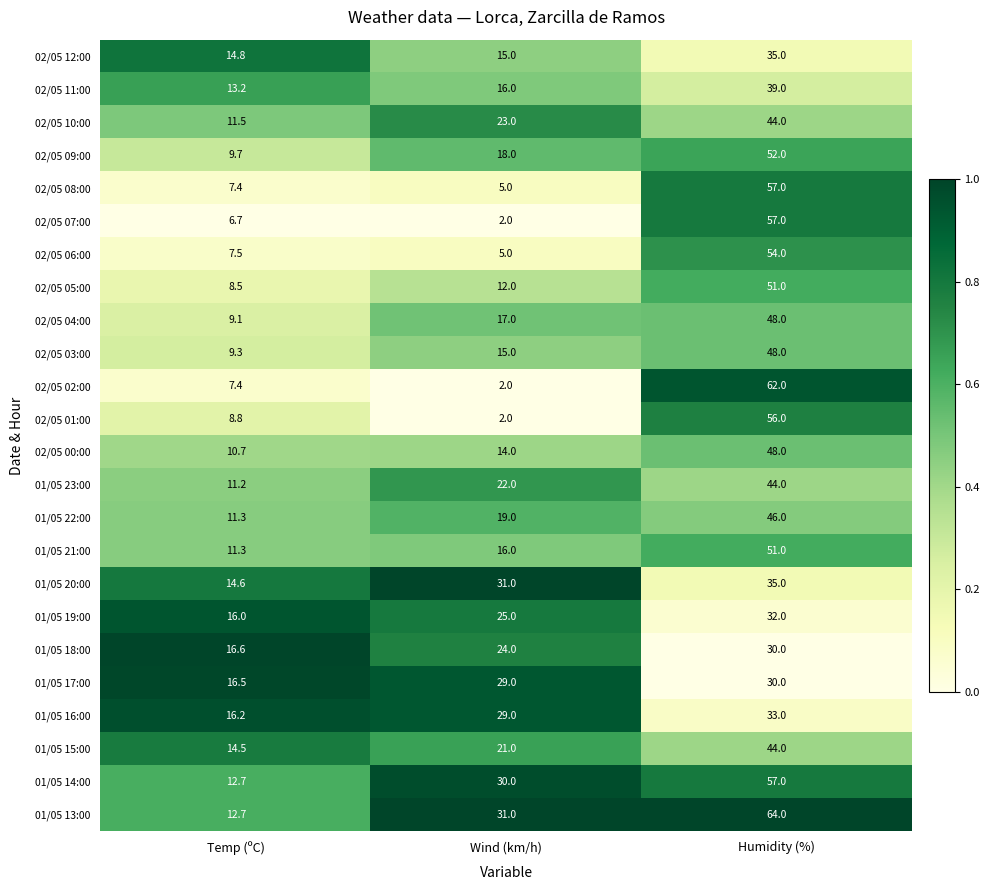

What is the difference between the maximum and second lowest values in the 01/05 15:00 series?

23.0